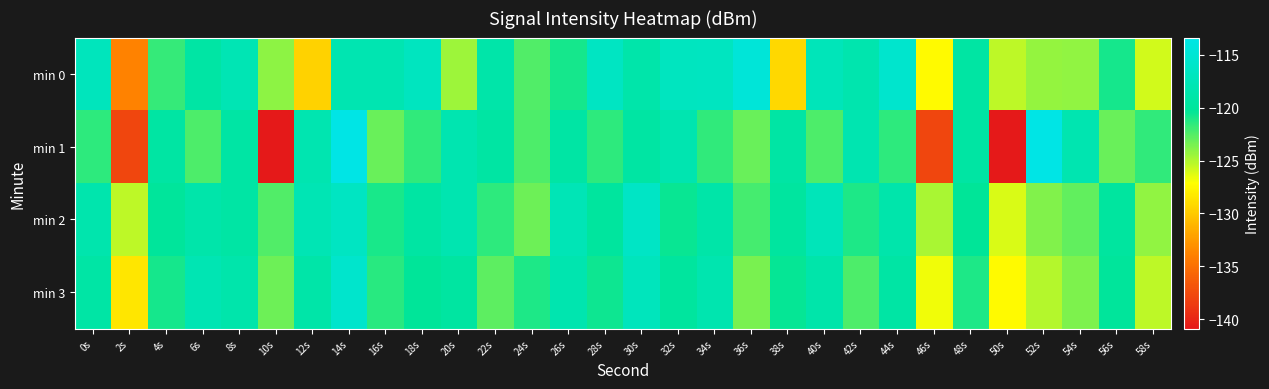

Which series has the largest range (max minus min)?

min 1